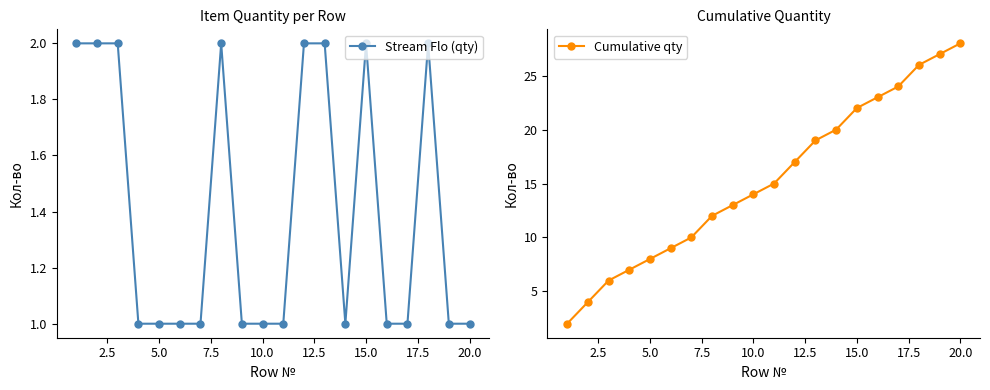

Reading left to right, list all the values displayed in this chart.

Stream Flo (qty): 2	2	2	1	1	1	1	2	1	1	1	2	2	1	2	1	1	2	1	1
Cumulative qty: 2	4	6	7	8	9	10	12	13	14	15	17	19	20	22	23	24	26	27	28